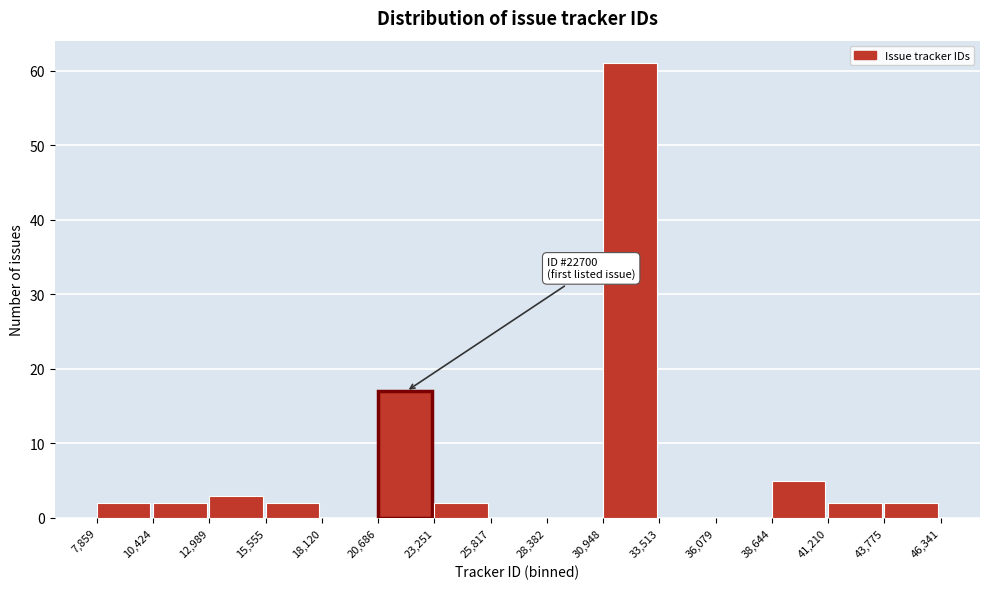

Which range on the x-axis has the tallest bar?

30,948 to 33,513